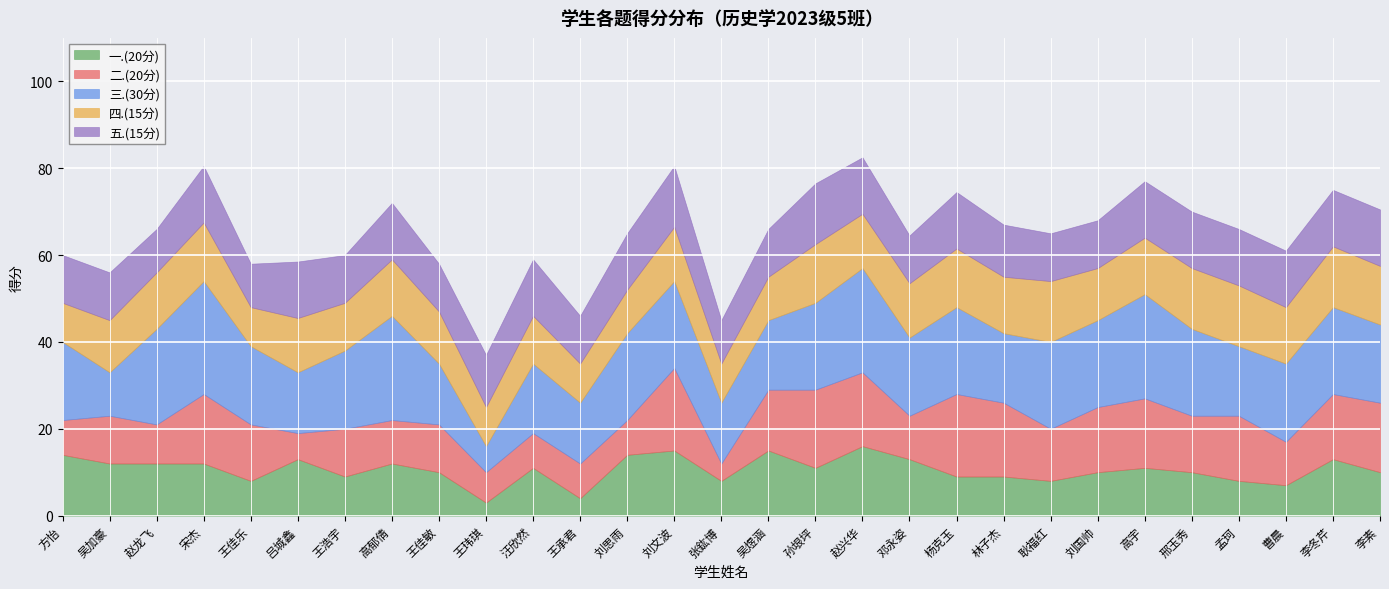

Reading left to right, extract all data points from this chart.

一.(20分): 方怡=14.0	吴加豪=12.0	赵龙飞=12.0	宋杰=12.0	王佳乐=8.0	吕城鑫=13.0	王浩宇=9.0	高郁倩=12.0	王佳敏=10.0	王玮琪=3.0	汪欣然=11.0	王承君=4.0	刘思雨=14.0	刘文波=15.0	张鈜博=8.0	吴煜涵=15.0	孙垠坪=11.0	赵兴华=16.0	邓永姿=13.0	杨克玉=9.0	林子杰=9.0	耿福红=8.0	刘国帅=10.0	高宇=11.0	邢玉秀=10.0	孟珂=8.0	曹晨=7.0	李冬芹=13.0	李素=10.0
二.(20分): 方怡=8.0	吴加豪=11.0	赵龙飞=9.0	宋杰=16.0	王佳乐=13.0	吕城鑫=6.0	王浩宇=11.0	高郁倩=10.0	王佳敏=11.0	王玮琪=7.0	汪欣然=8.0	王承君=8.0	刘思雨=8.0	刘文波=19.0	张鈜博=4.0	吴煜涵=14.0	孙垠坪=18.0	赵兴华=17.0	邓永姿=10.0	杨克玉=19.0	林子杰=17.0	耿福红=12.0	刘国帅=15.0	高宇=16.0	邢玉秀=13.0	孟珂=15.0	曹晨=10.0	李冬芹=15.0	李素=16.0
三.(30分): 方怡=18.0	吴加豪=10.0	赵龙飞=22.0	宋杰=26.0	王佳乐=18.0	吕城鑫=14.0	王浩宇=18.0	高郁倩=24.0	王佳敏=14.0	王玮琪=6.0	汪欣然=16.0	王承君=14.0	刘思雨=20.0	刘文波=20.0	张鈜博=14.0	吴煜涵=16.0	孙垠坪=20.0	赵兴华=24.0	邓永姿=18.0	杨克玉=20.0	林子杰=16.0	耿福红=20.0	刘国帅=20.0	高宇=24.0	邢玉秀=20.0	孟珂=16.0	曹晨=18.0	李冬芹=20.0	李素=18.0
四.(15分): 方怡=9.0	吴加豪=12.0	赵龙飞=13.0	宋杰=13.5	王佳乐=9.0	吕城鑫=12.5	王浩宇=11.0	高郁倩=13.0	王佳敏=12.0	王玮琪=9.0	汪欣然=11.0	王承君=9.0	刘思雨=10.0	刘文波=12.5	张鈜博=9.0	吴煜涵=10.0	孙垠坪=13.5	赵兴华=12.5	邓永姿=12.5	杨克玉=13.5	林子杰=13.0	耿福红=14.0	刘国帅=12.0	高宇=13.0	邢玉秀=14.0	孟珂=14.0	曹晨=13.0	李冬芹=14.0	李素=13.5
五.(15分): 方怡=11.0	吴加豪=11.0	赵龙飞=10.0	宋杰=13.0	王佳乐=10.0	吕城鑫=13.0	王浩宇=11.0	高郁倩=13.0	王佳敏=11.0	王玮琪=12.0	汪欣然=13.0	王承君=11.0	刘思雨=13.0	刘文波=14.0	张鈜博=10.0	吴煜涵=11.0	孙垠坪=14.0	赵兴华=13.0	邓永姿=11.0	杨克玉=13.0	林子杰=12.0	耿福红=11.0	刘国帅=11.0	高宇=13.0	邢玉秀=13.0	孟珂=13.0	曹晨=13.0	李冬芹=13.0	李素=13.0